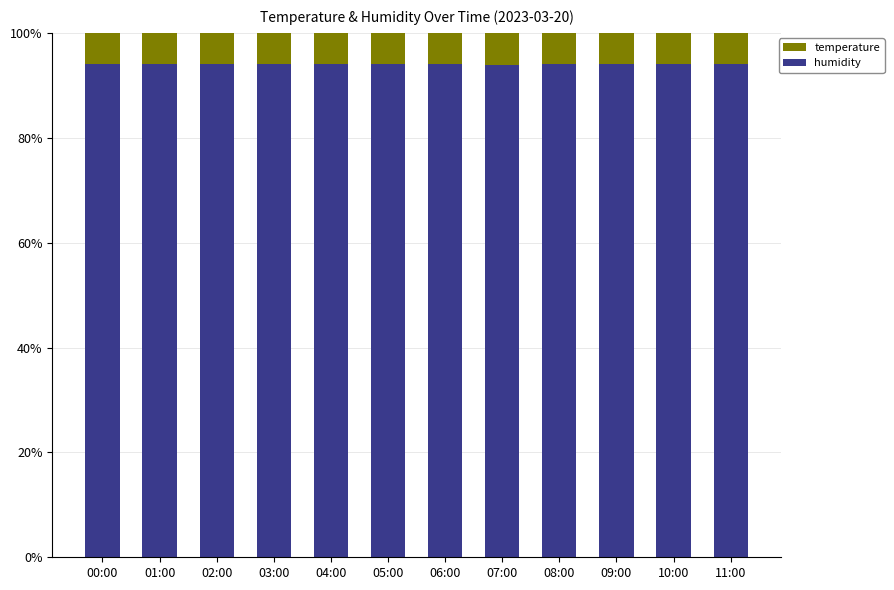

The humidity series shows 142.7 at 00:00. True or false?

False